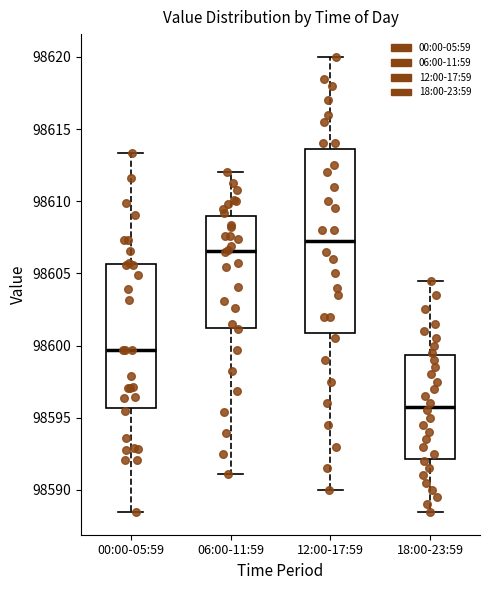

Where does the median line of the box for 18:00-23:59 sit on the y-axis? The values are not printed on the chart, so give them approximately, as read against the axis.

98596.0